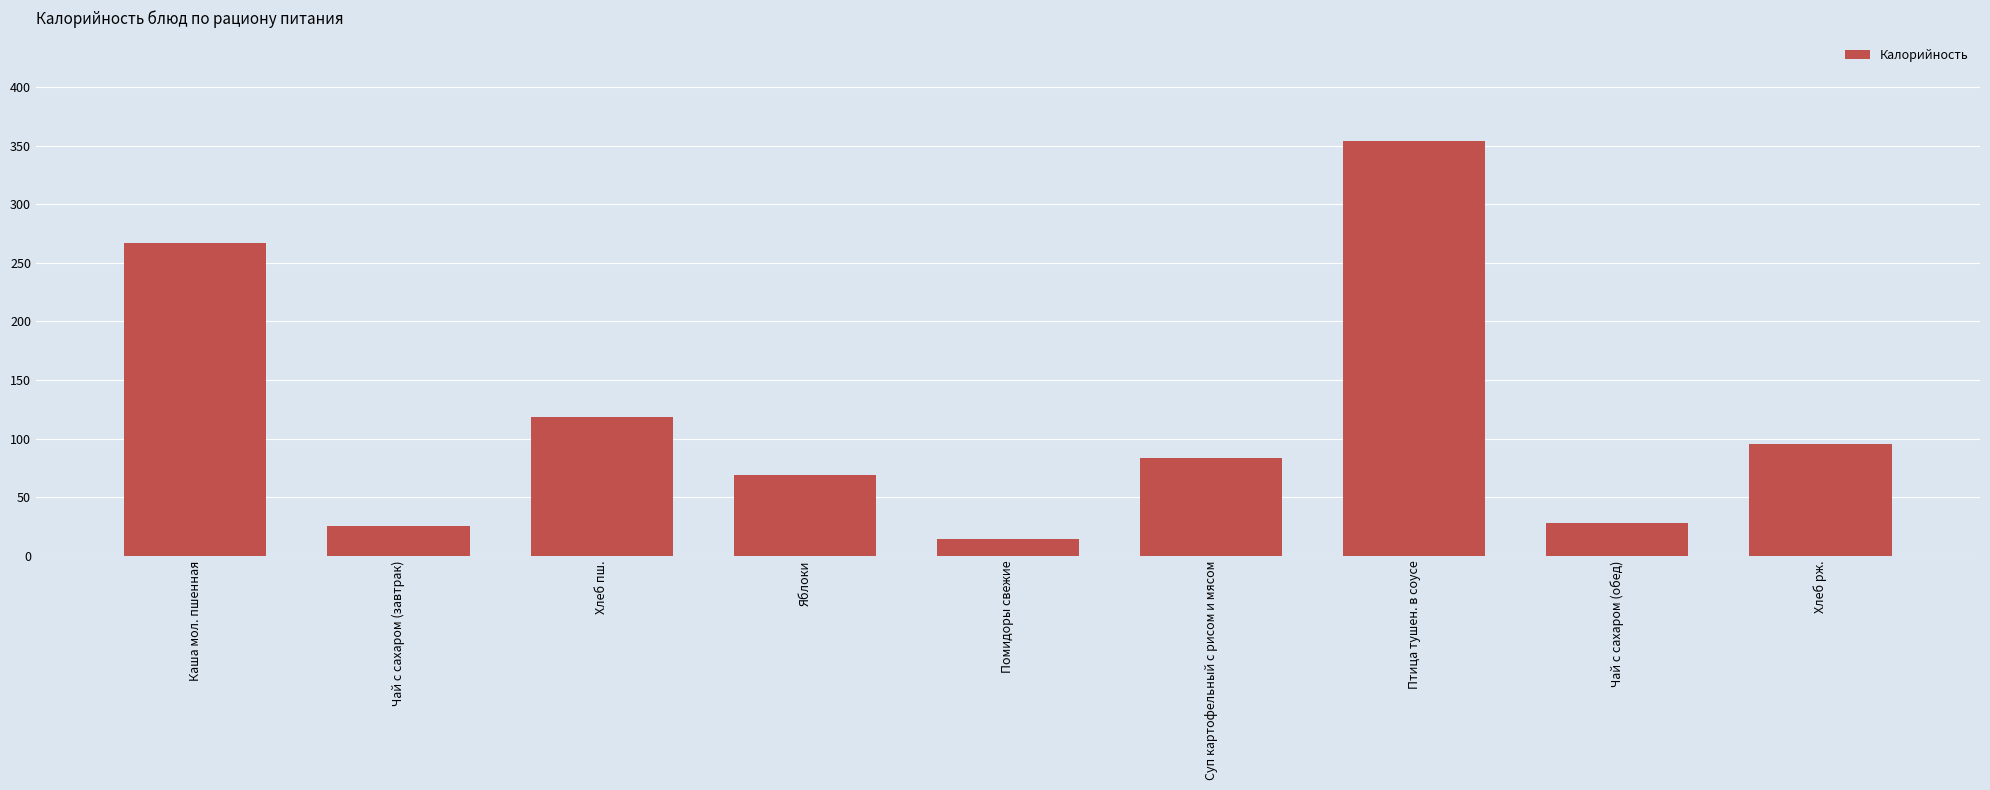

How many data points are less than 83?

4